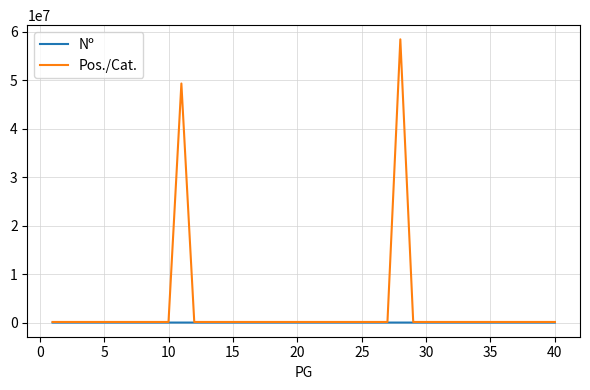

Rank the series by their average value, from highest to lowest.

Pos./Cat., Nº